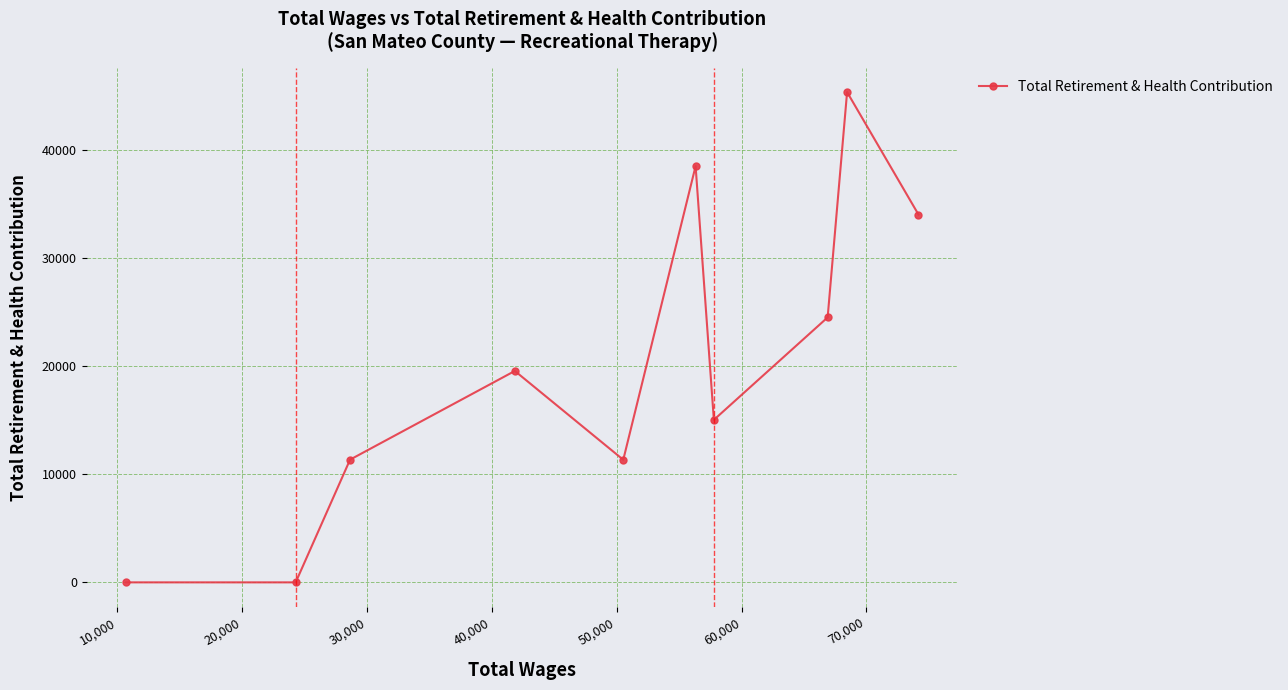

How many values are below 19562?

5